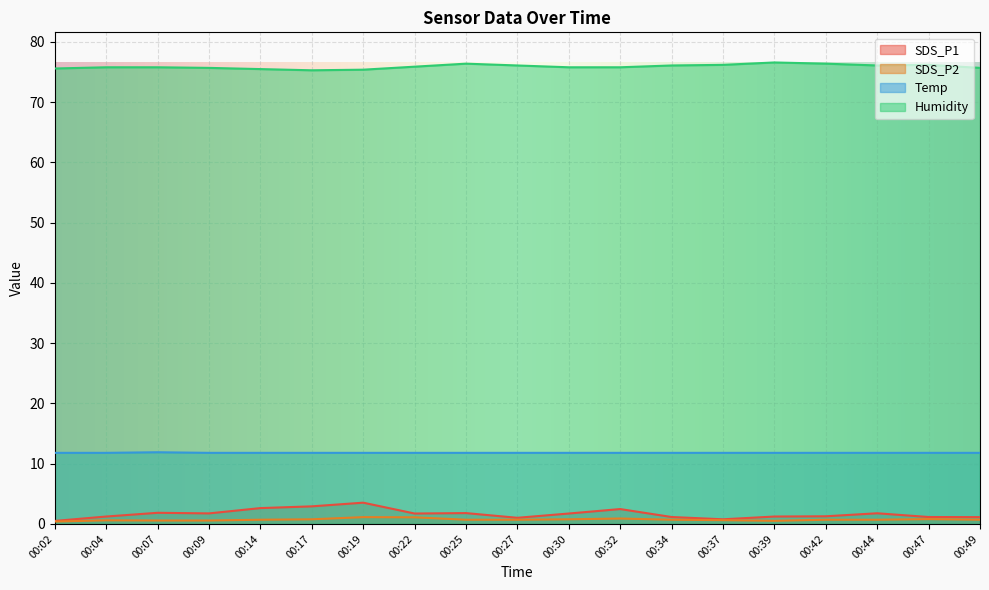

What are all the series names shown in the legend?

SDS_P1, SDS_P2, Temp, Humidity